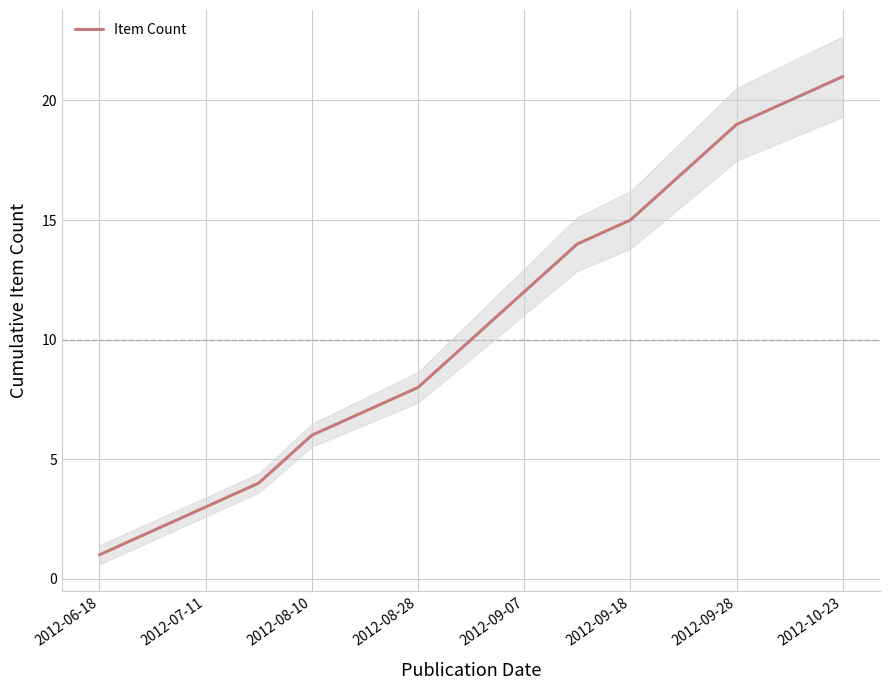

What is the sum of all values?

159